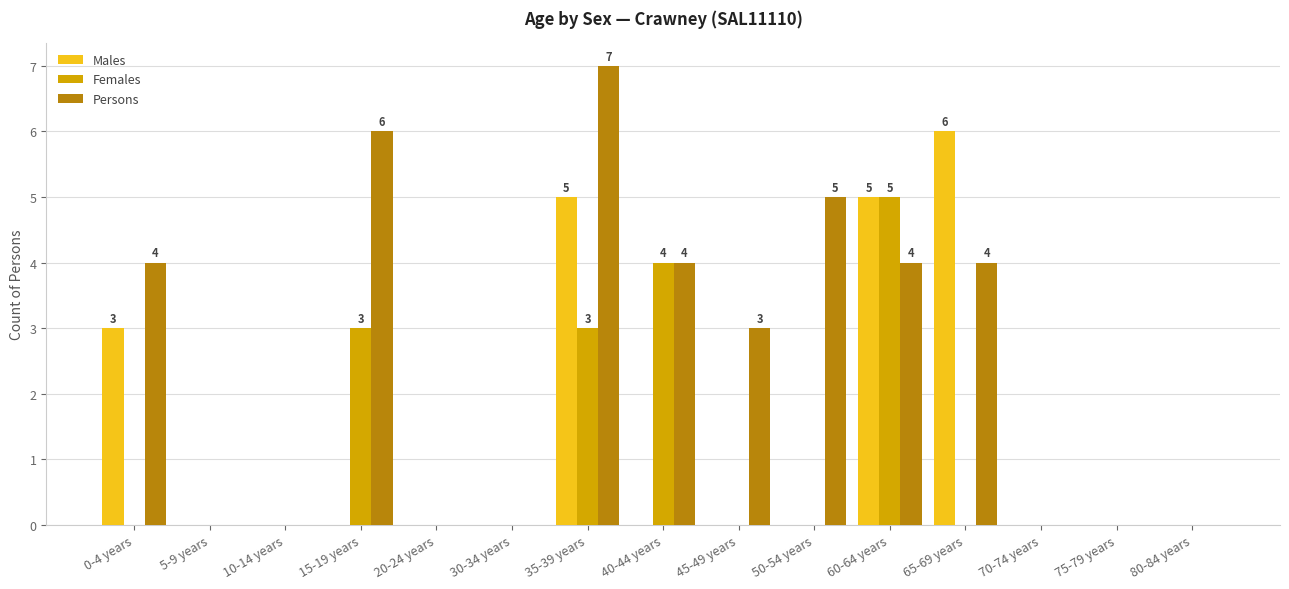

The Males series shows -3 at 5-9 years. True or false?

False